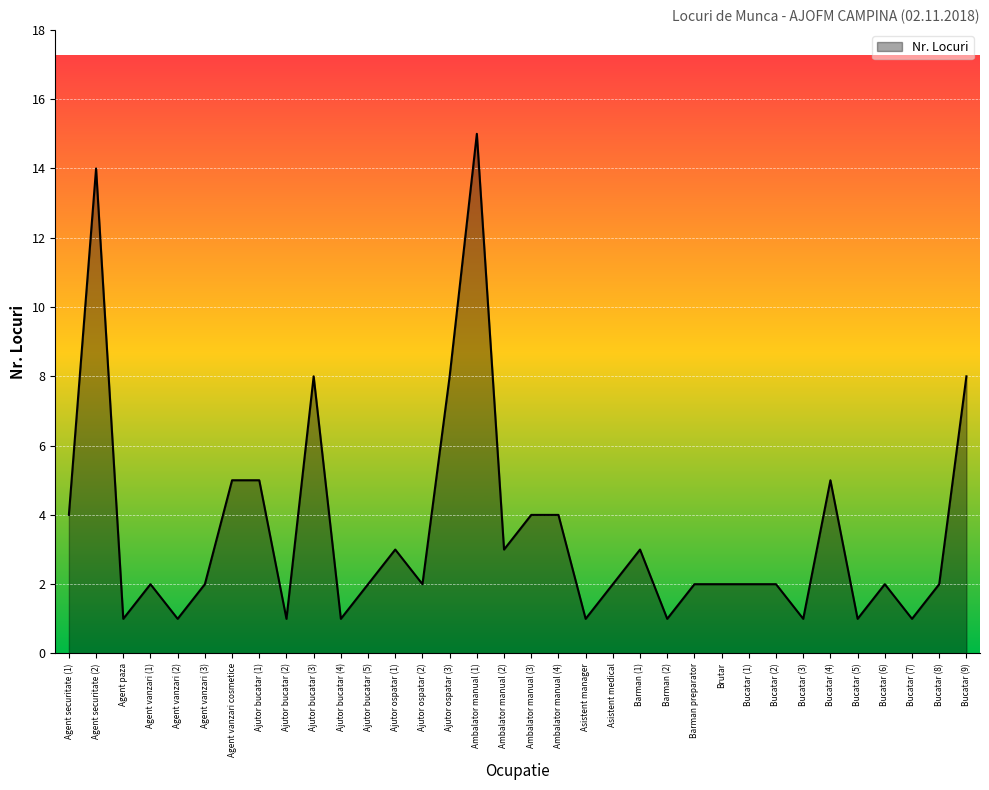

Which label corresponds to the largest value in the chart?

Ambalator manual (1)